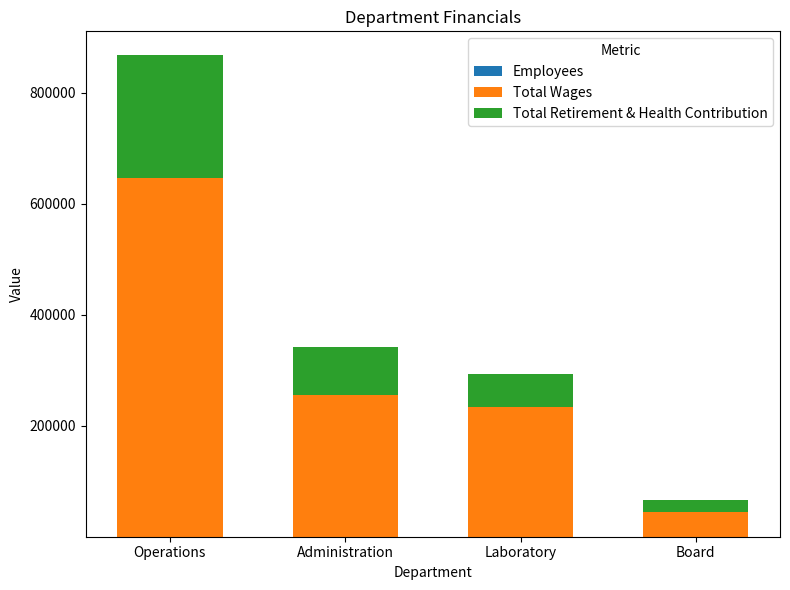

At which category is the sum across all series the highest?

Operations